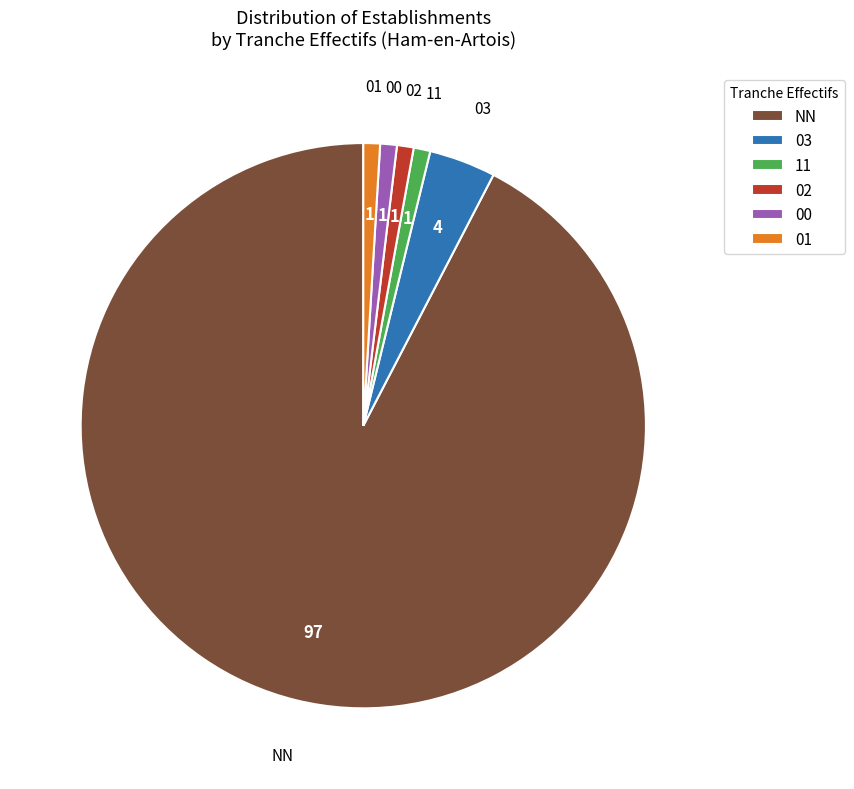

Which slice represents more than half of the pie?

NN